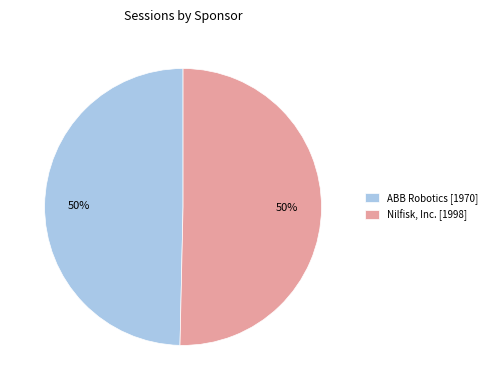

The ABB Robotics [1970] slice represents 50% of the pie. True or false?

True